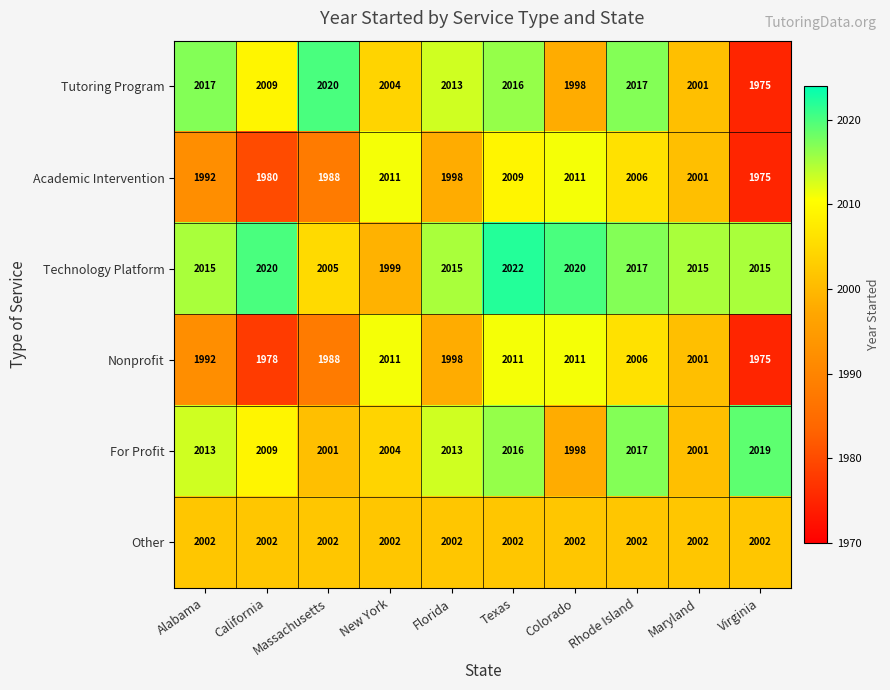

Where does the Tutoring Program series first go above 2013?

Alabama